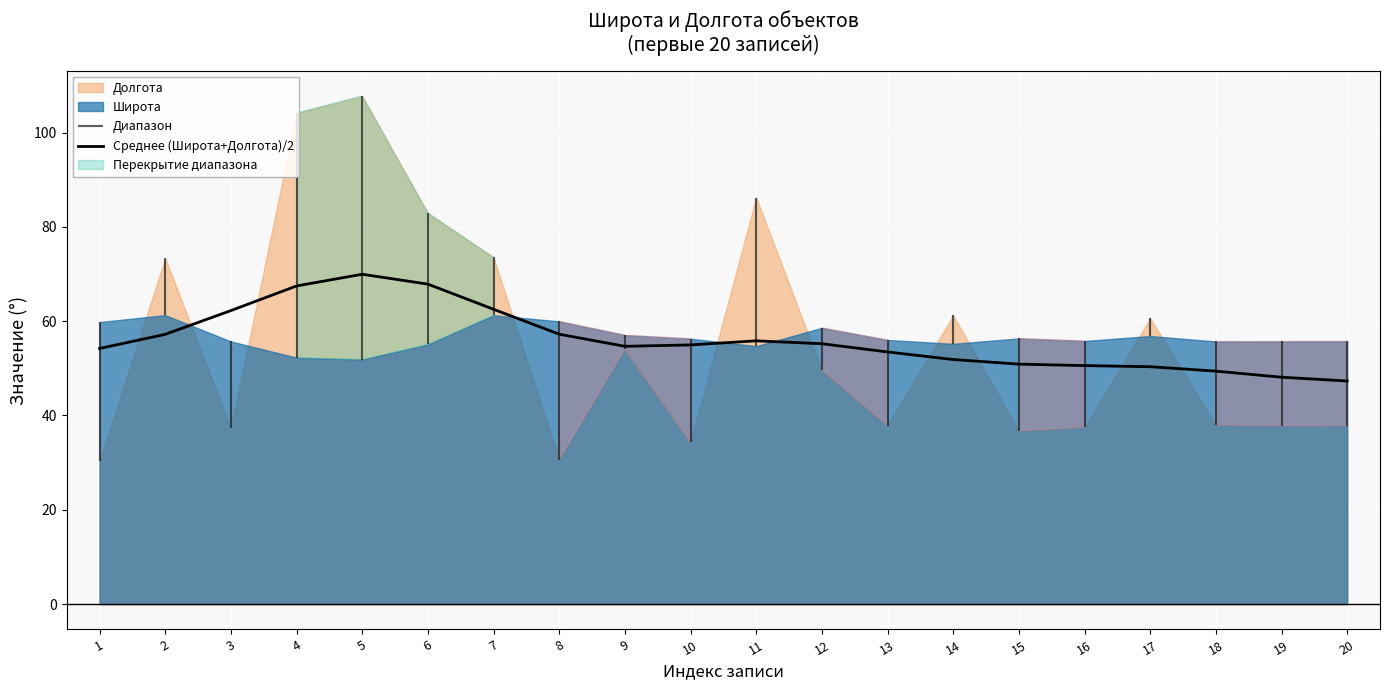

How many interior local peaks (higher than both neighbors) does the data have?

2